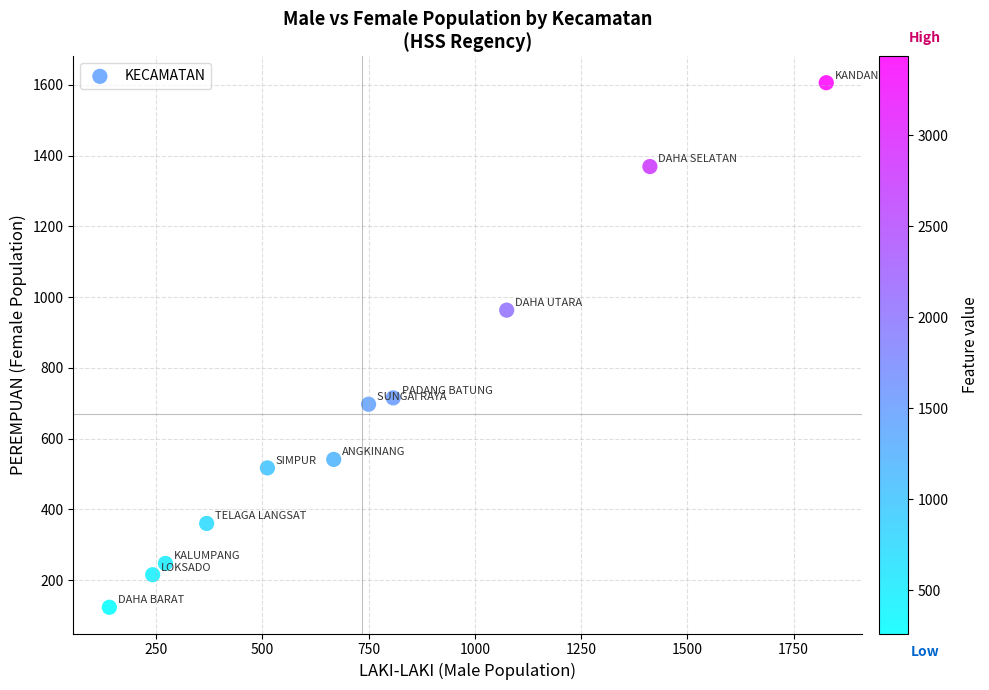

What is the range of X values (max minus min)?

1687